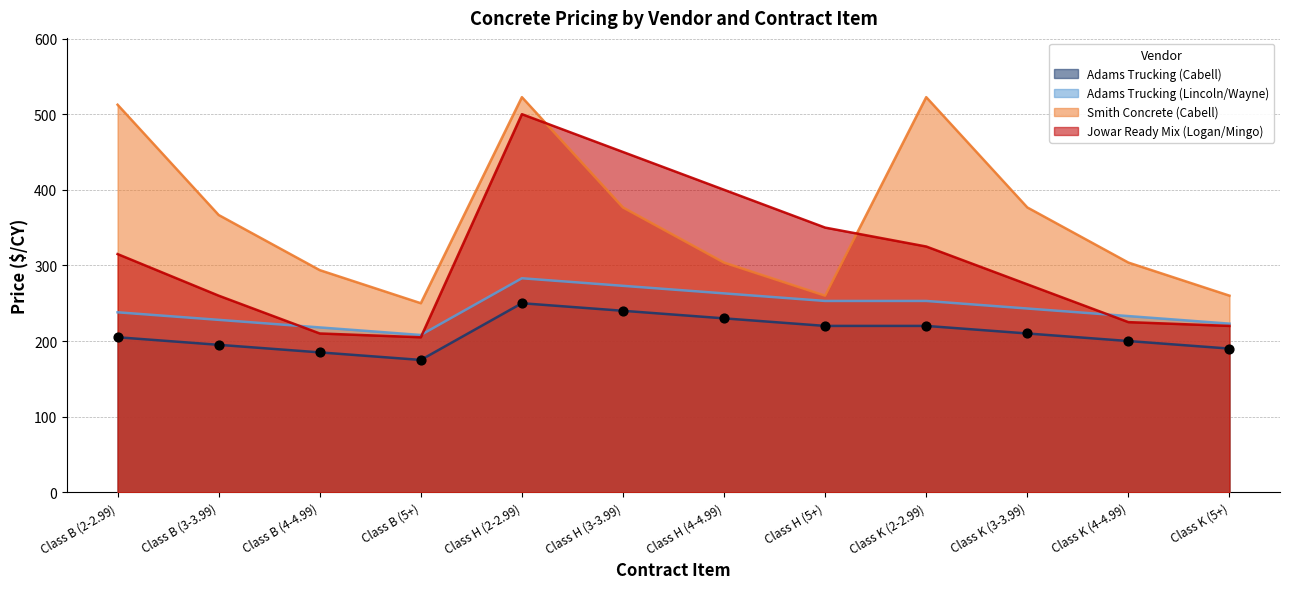

Which series reaches the minimum Y coordinate?

Adams Trucking (Cabell)